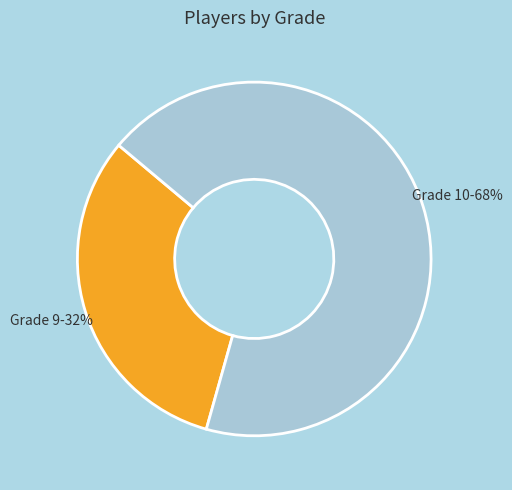

Rank the categories by value from lowest to highest.

Grade 9, Grade 10